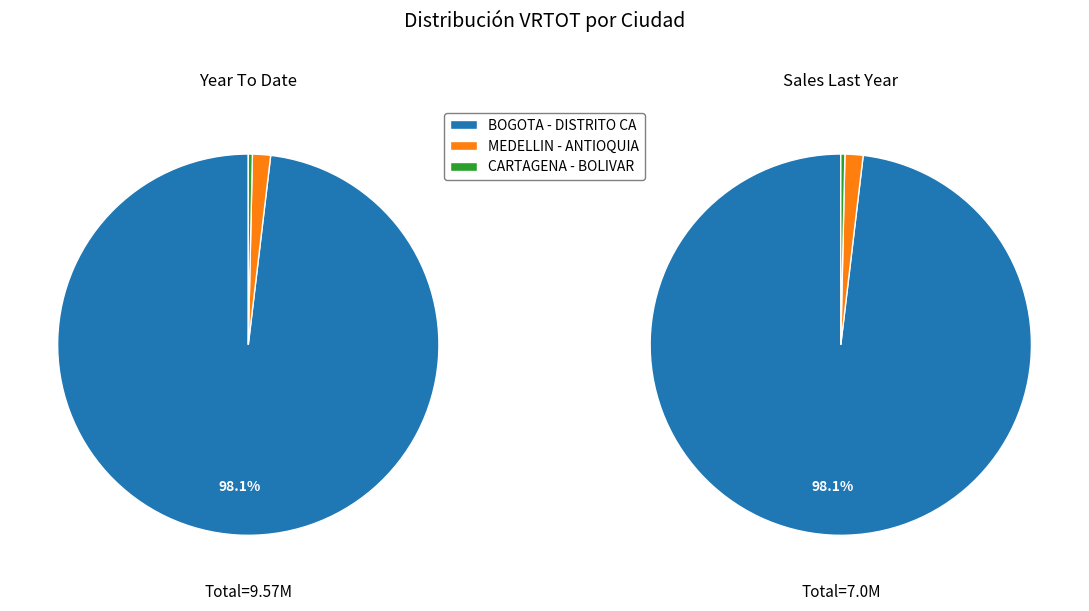

Which has a higher value, BOGOTA - DISTRITO CA or OTHER?

BOGOTA - DISTRITO CA